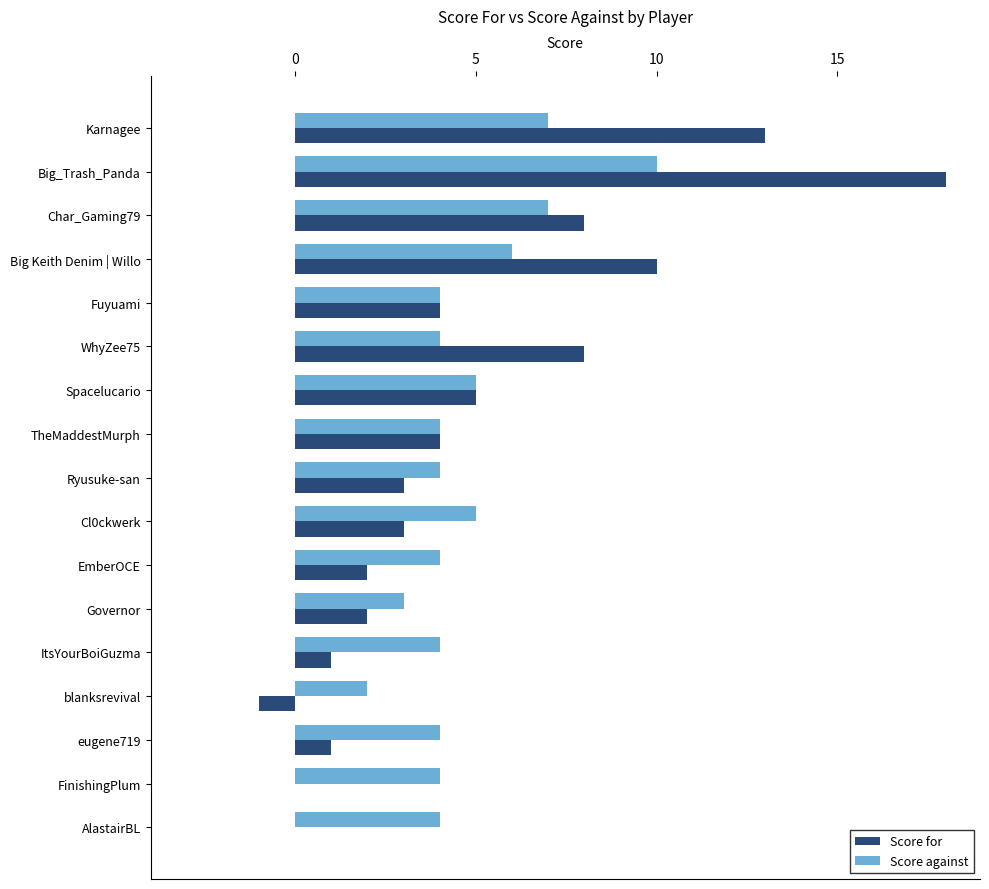

Is the value of Score for at Spacelucario greater than the value of Score against at WhyZee75?

Yes